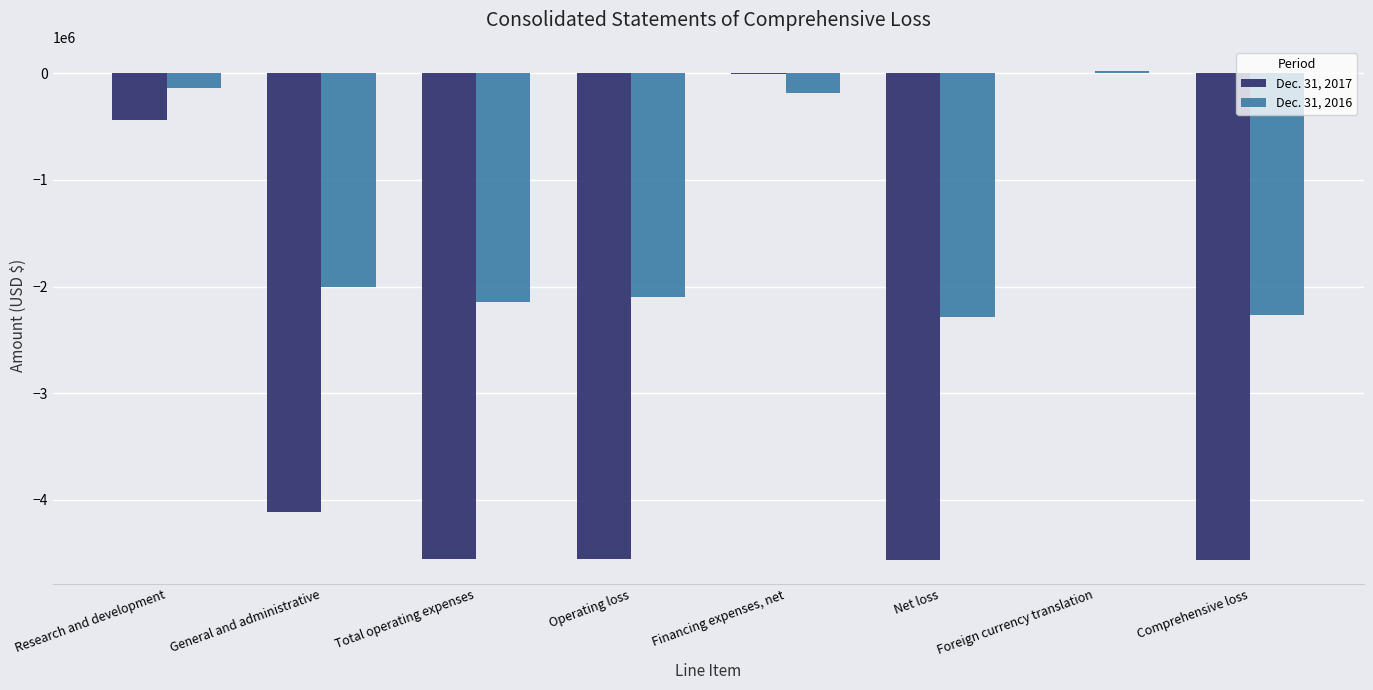

How many categories are shown in the chart?

8